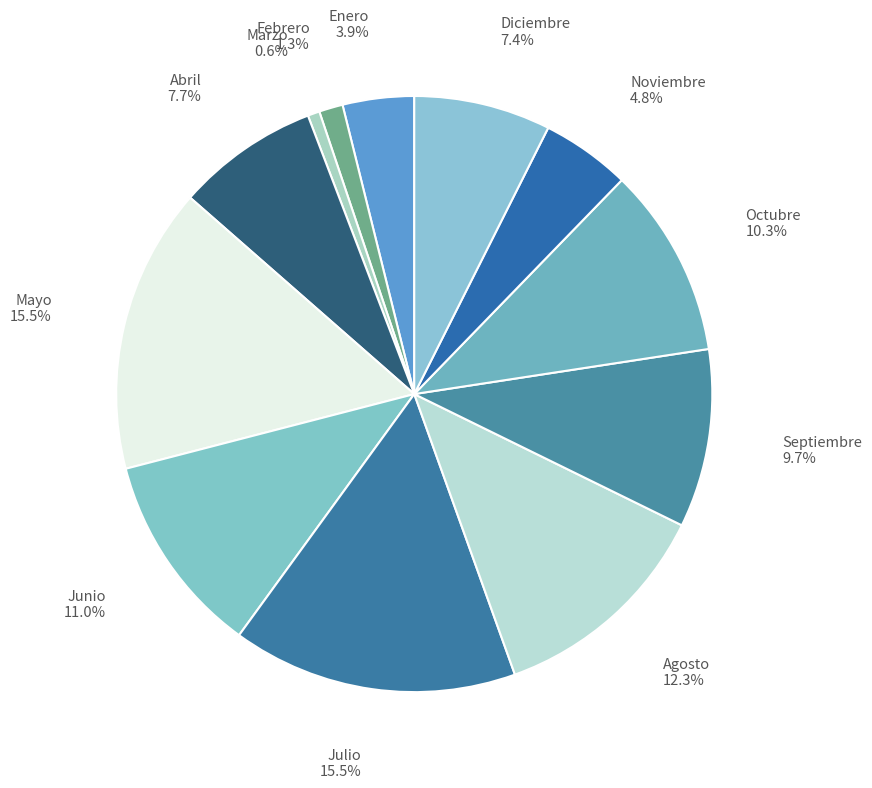

How many slices are in this pie chart?

12